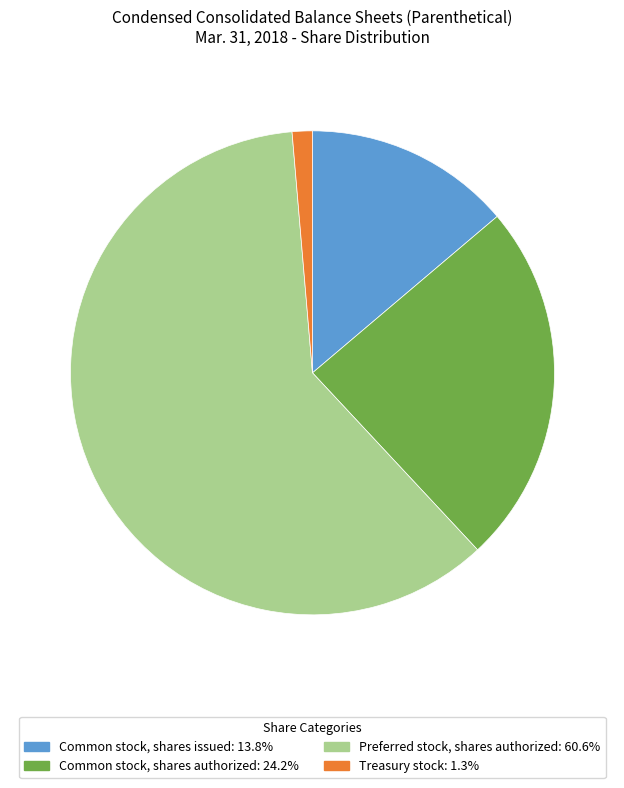

How many segments does this pie chart have?

4